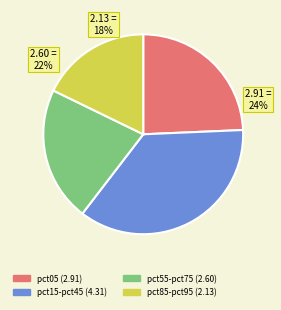

What percentage is the pct05 slice, to the nearest percent?

24%